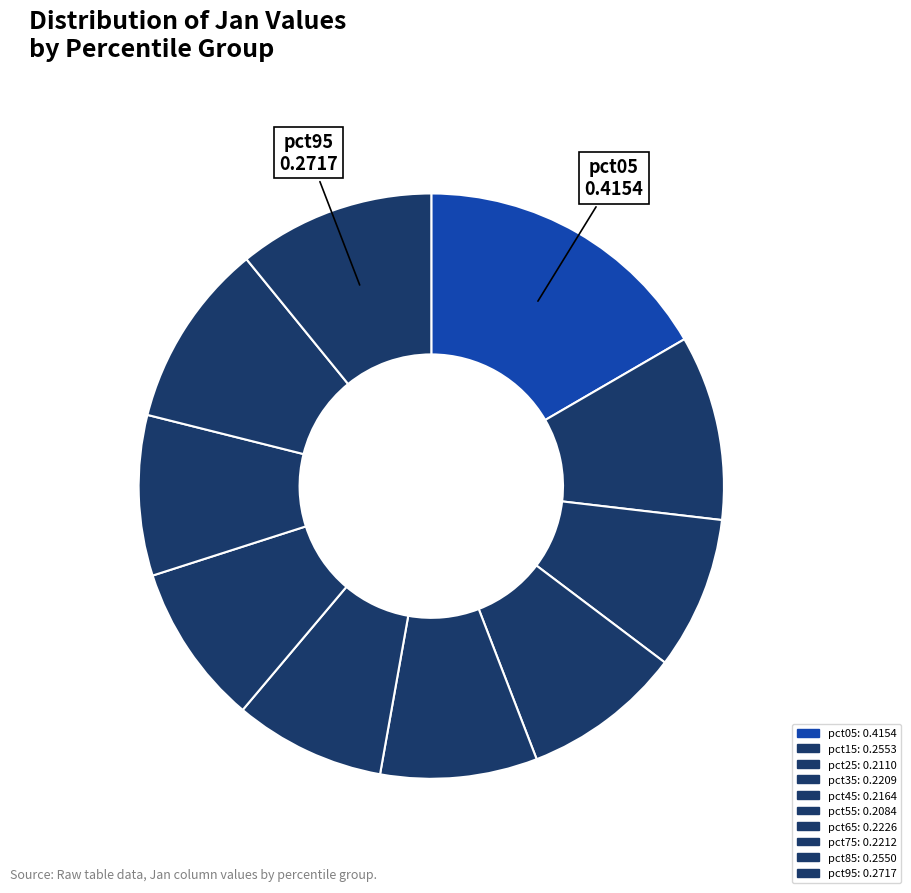

What percentage is the pct15 slice, to the nearest percent?

10%